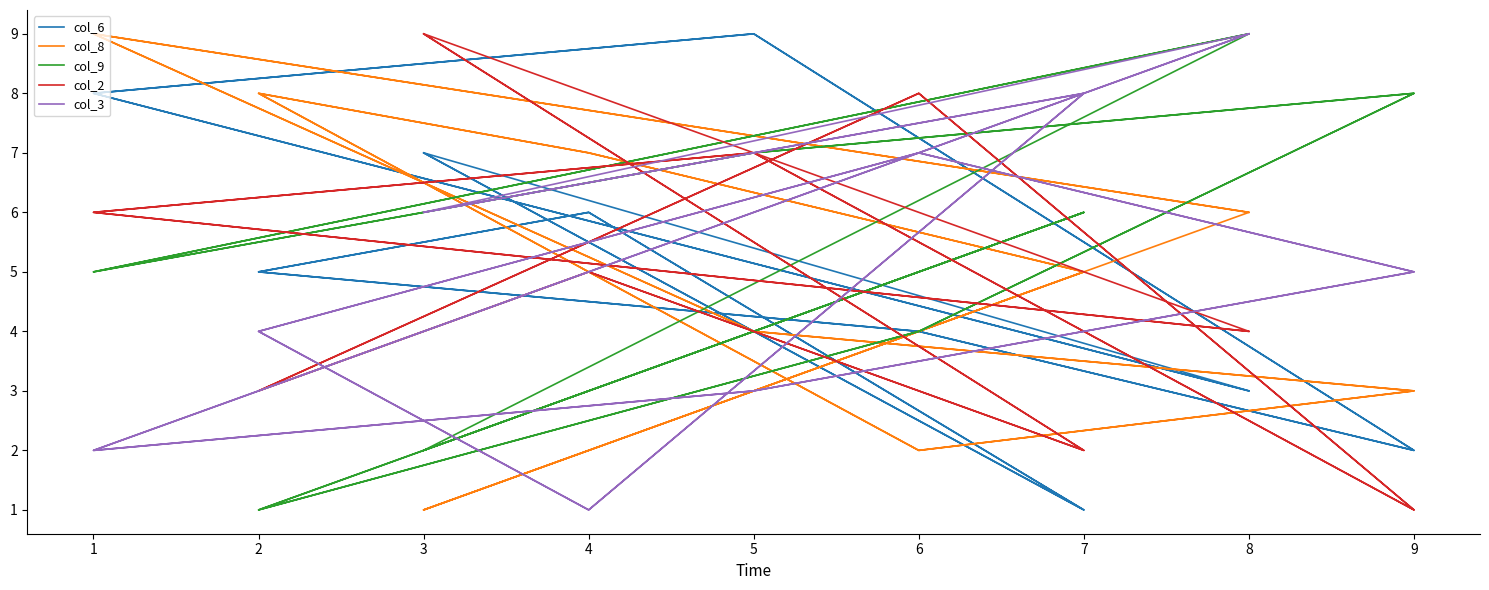

What are all the series names shown in the legend?

col_6, col_8, col_9, col_2, col_3